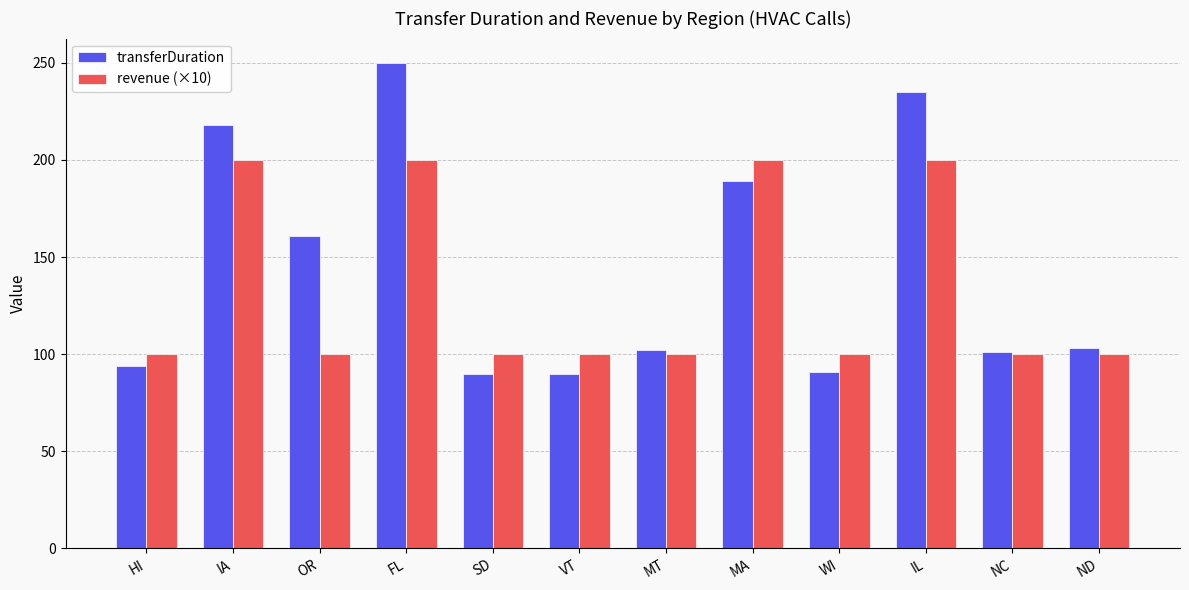

Rank the series by their maximum value, from lowest to highest.

revenue (×10), transferDuration